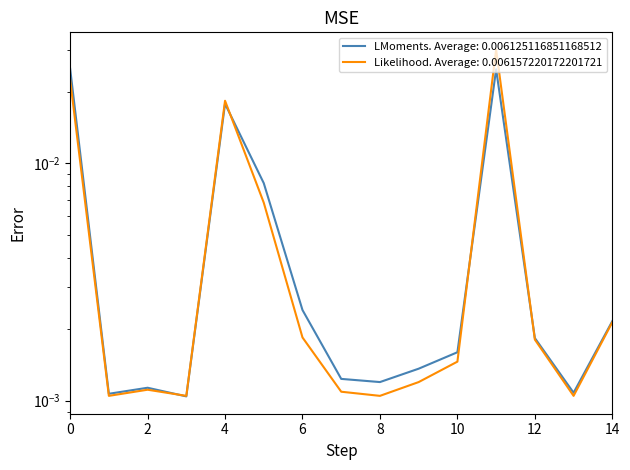

True or false: Nº Vejez H has a value of 0.0 at 7.

False